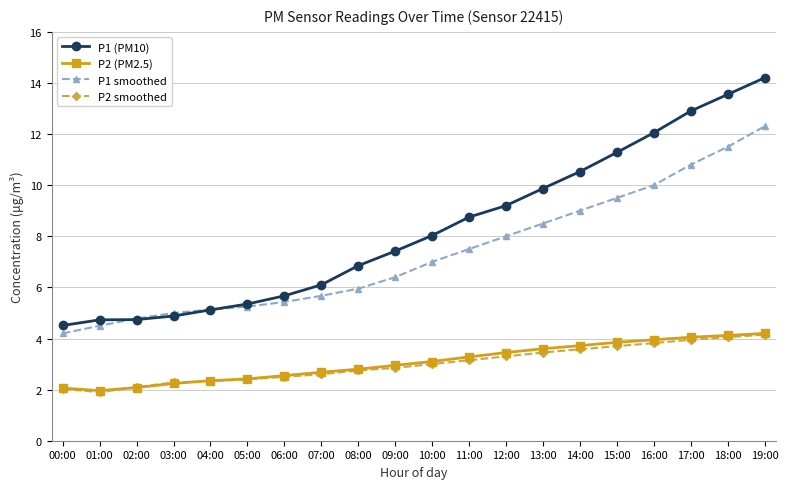

What is the average value of the P2 smoothed series?

3.0